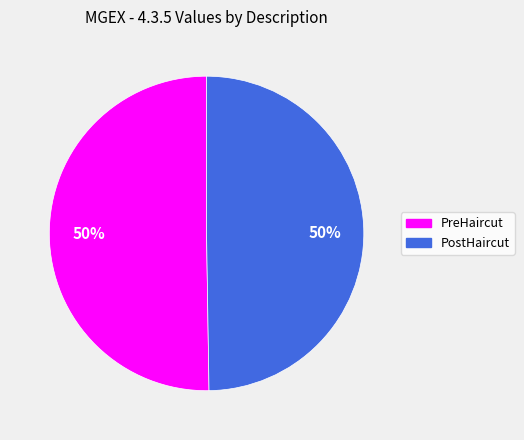

True or false: PreHaircut accounts for 50% of the total.

True